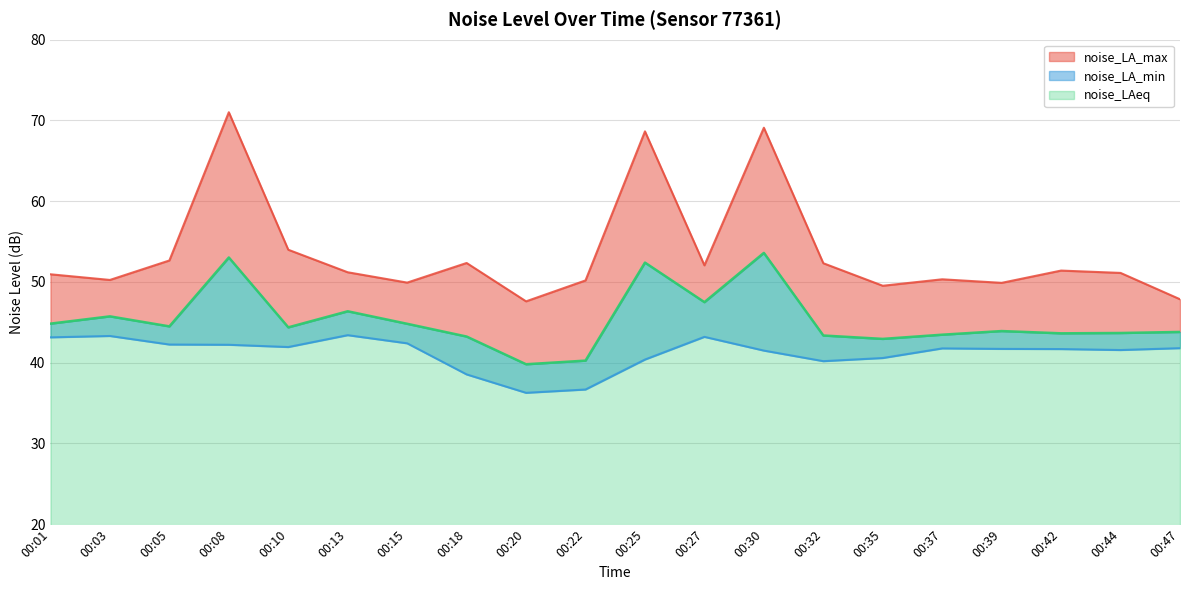

What is the difference between the highest and lowest values at 00:08?

28.8